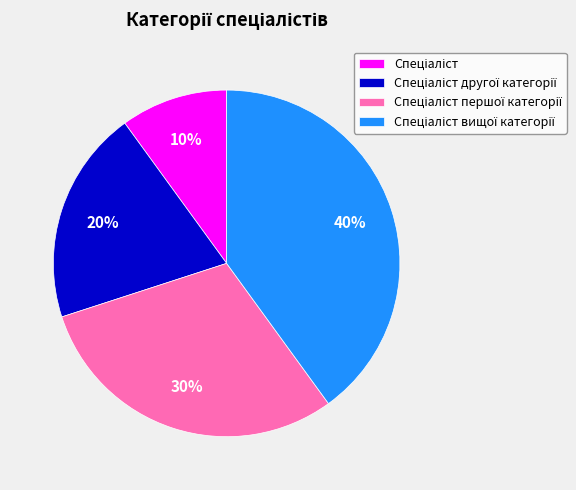

To the nearest percent, what is the difference between the largest and smallest slice percentages?

30%